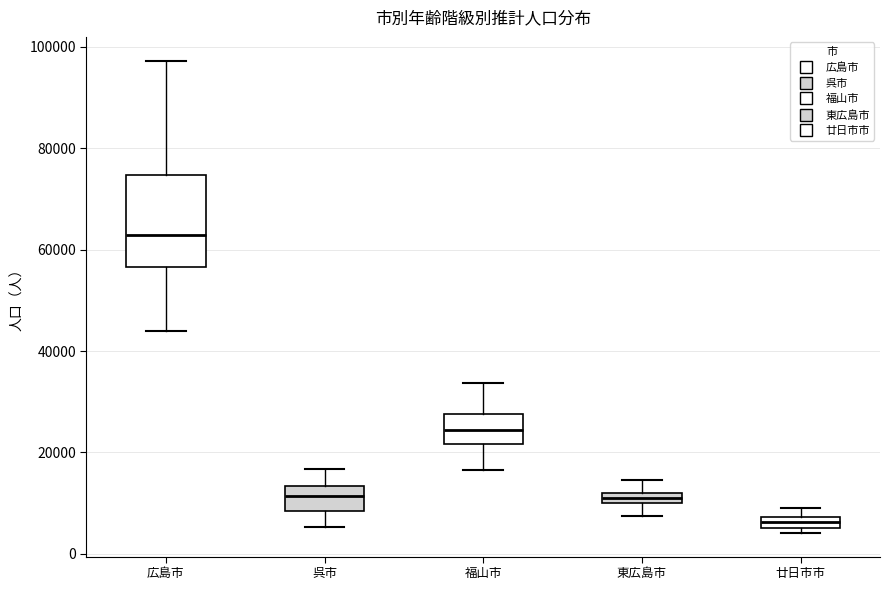

Where is the upper edge of the box for 廿日市市 on the y-axis? The values are not printed on the chart, so give them approximately, as read against the axis.

8000